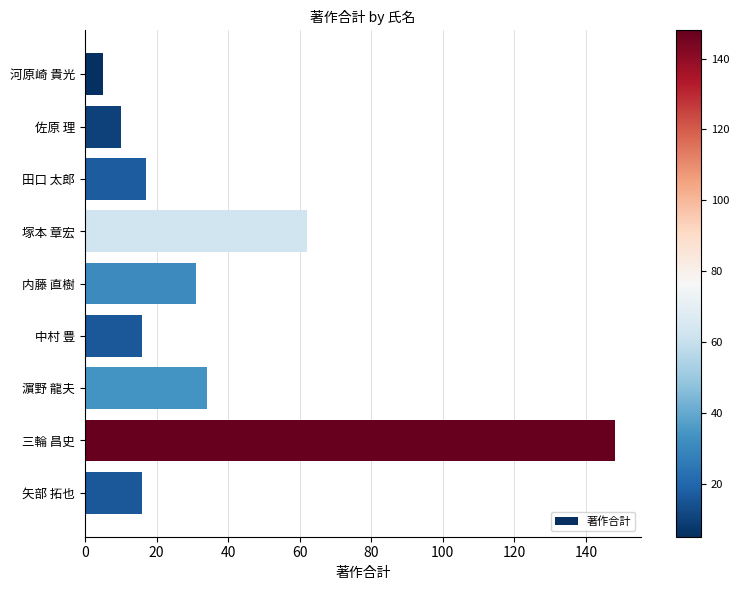

Reading top to bottom, transcribe all the data shown in this chart.

5	10	17	62	31	16	34	148	16